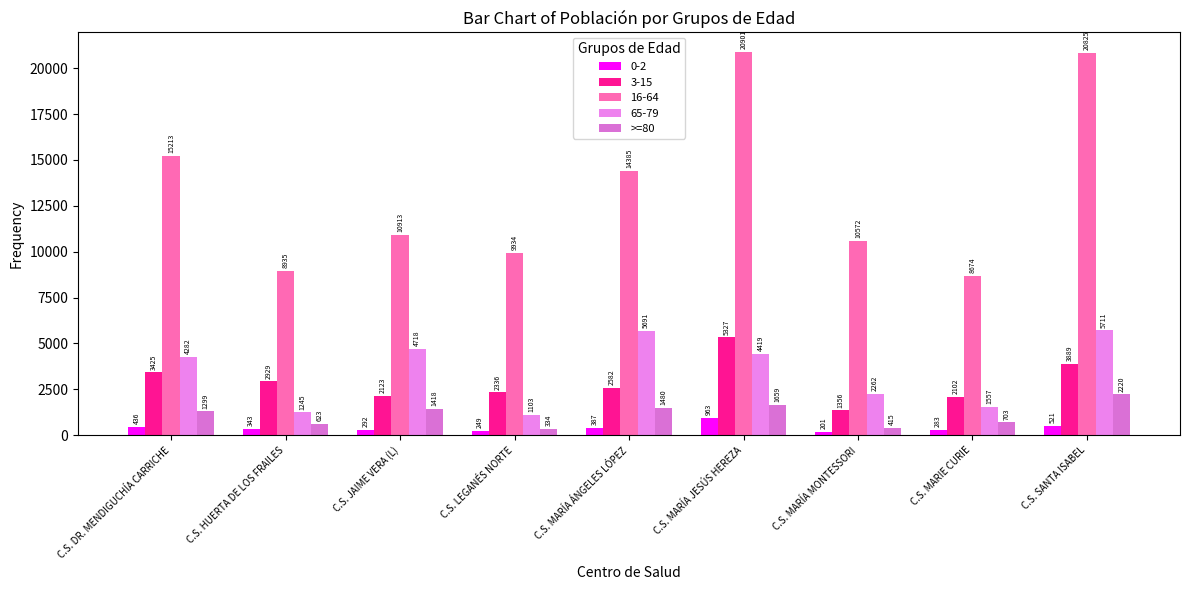

Count the number of categories in the chart.

9